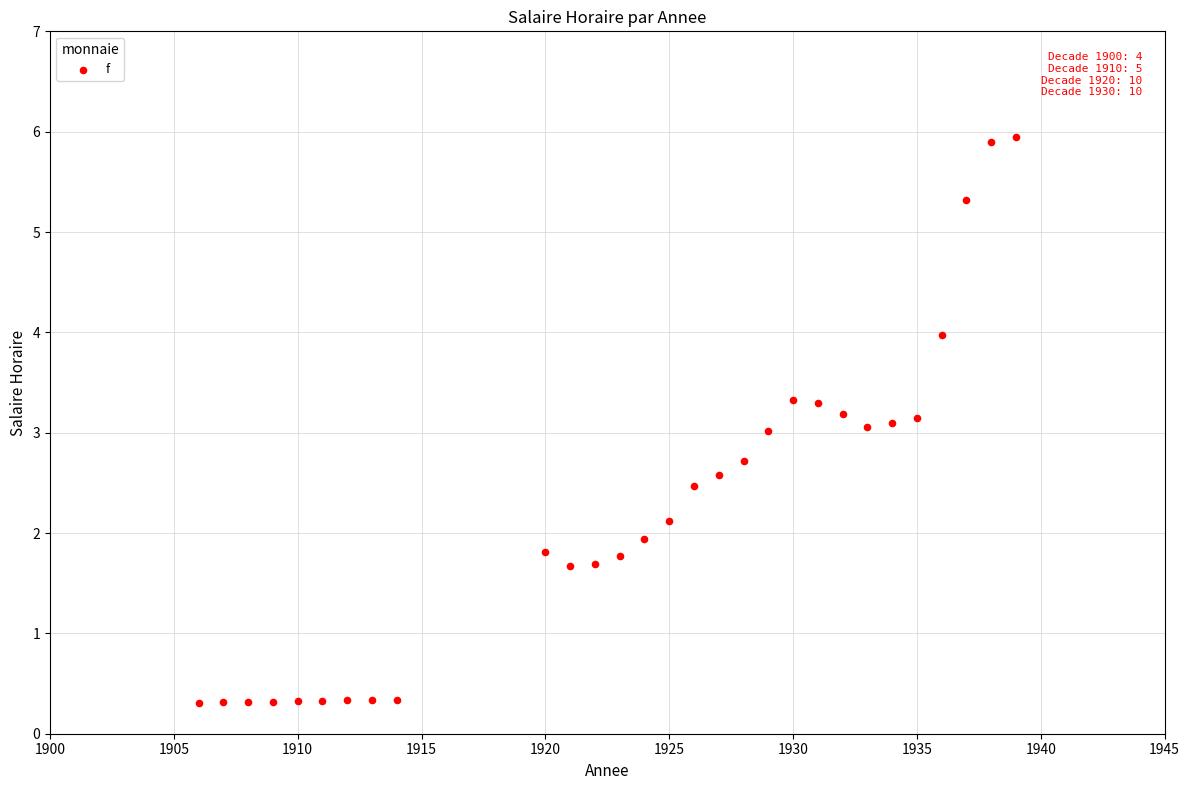

What is the range of X values (max minus min)?

33.0